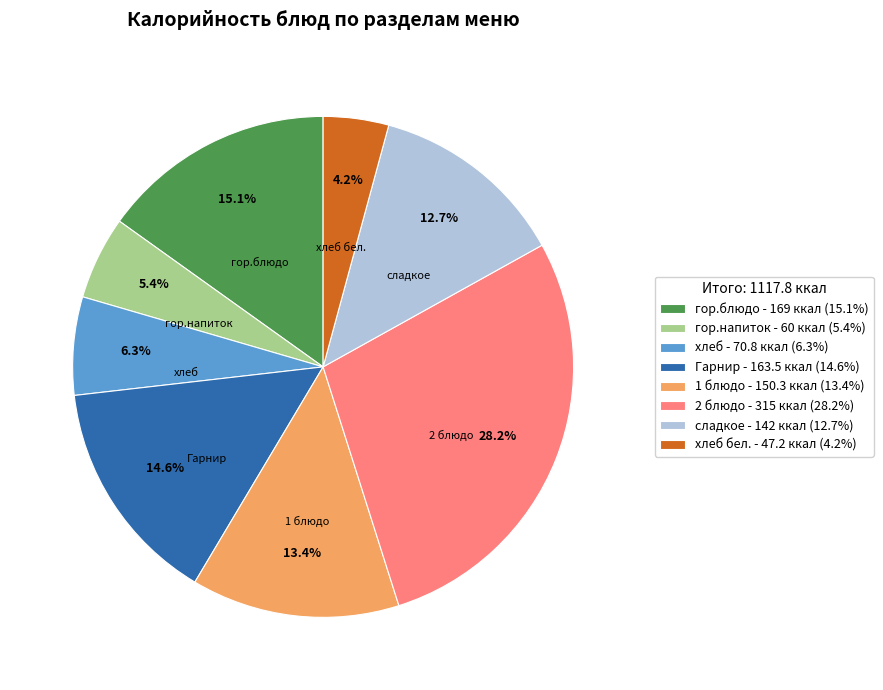

To the nearest percent, what is the average slice percentage?

12%